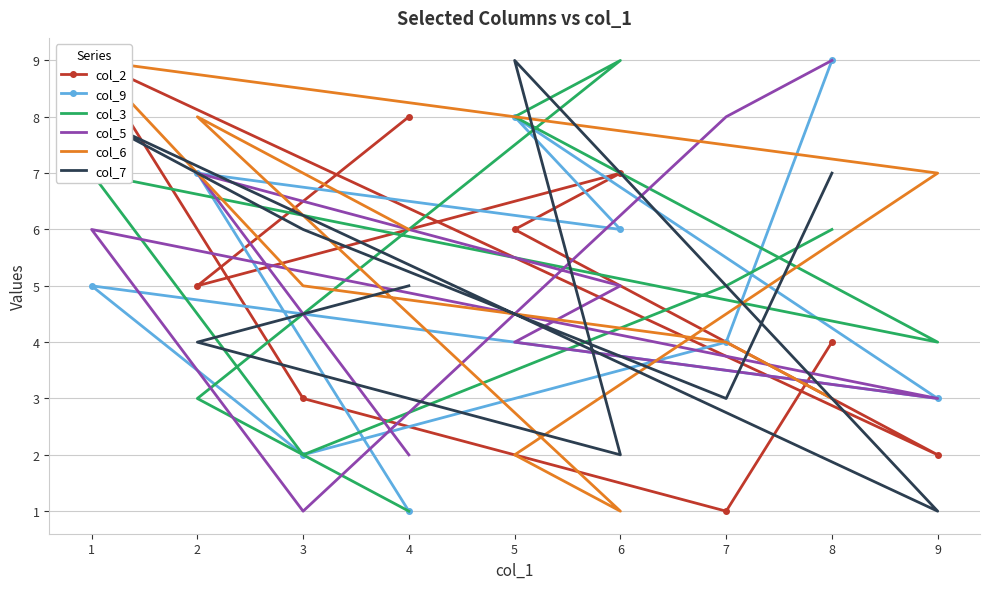

What is the maximum value for col_7?

9